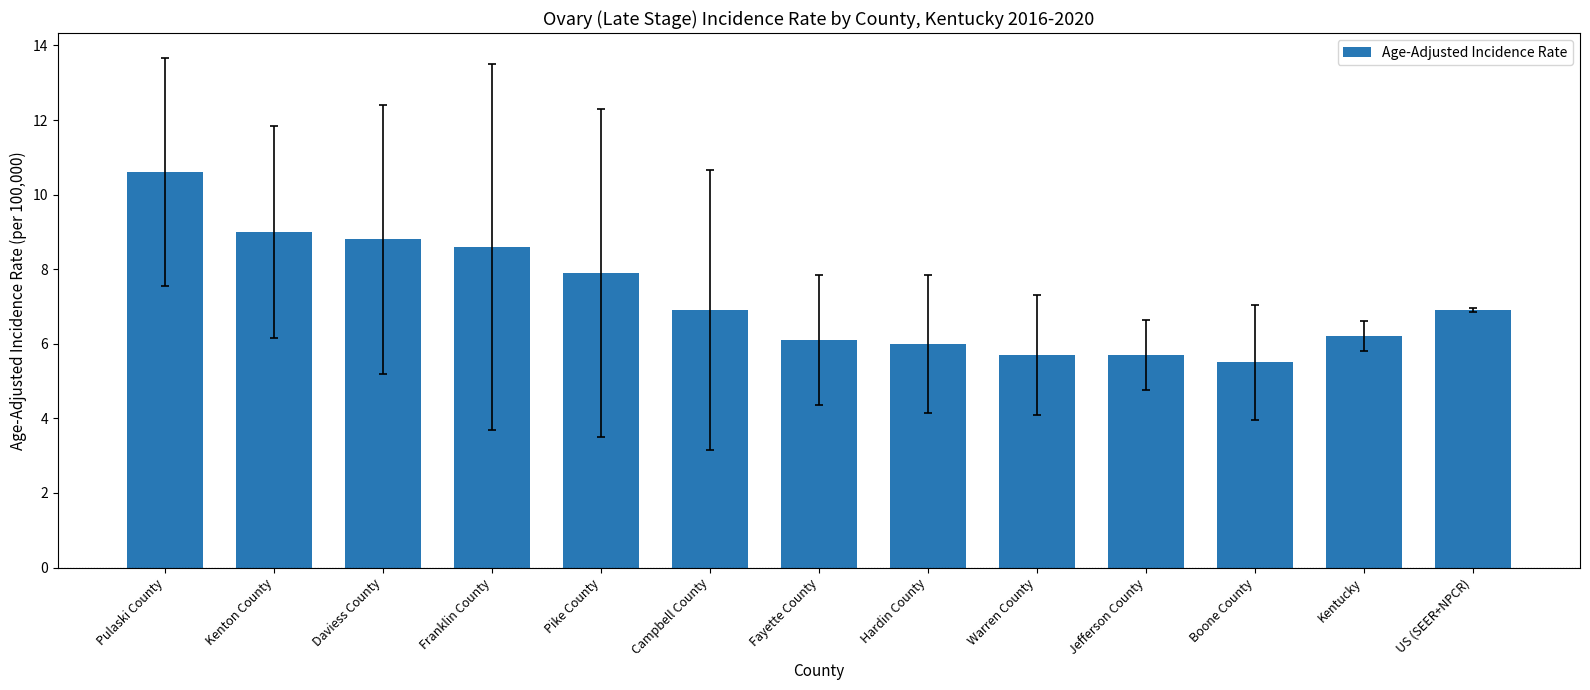

The value at Pulaski County is 7.2. True or false?

False